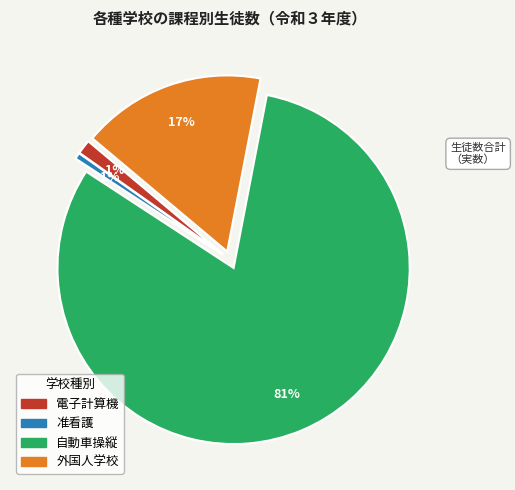

How many segments does this pie chart have?

4